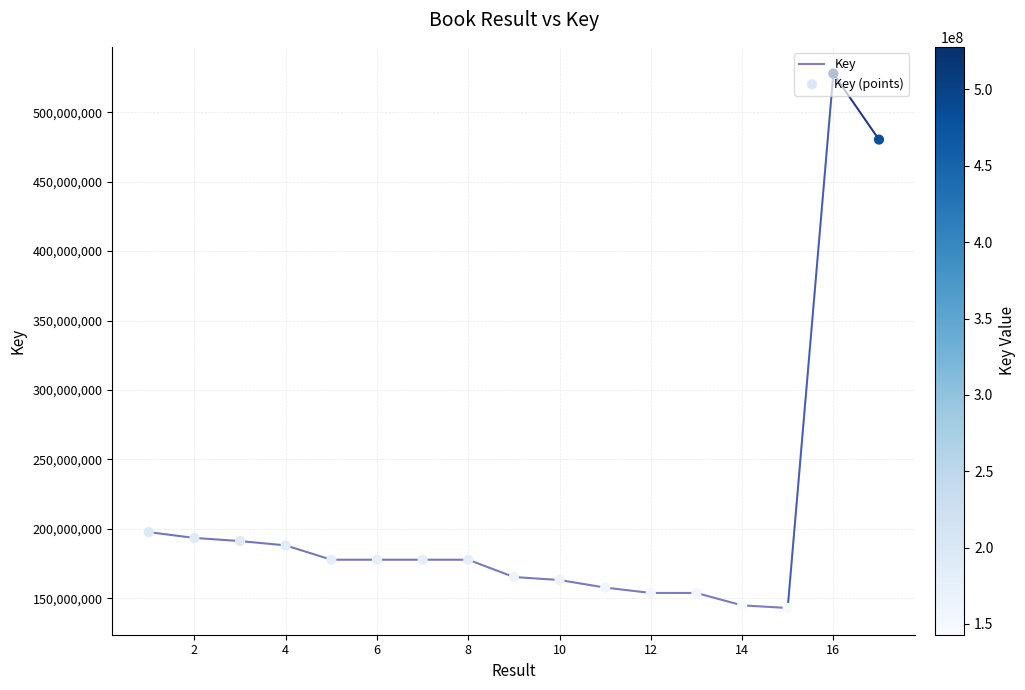

What is the difference between the maximum and minimum values?

384958942